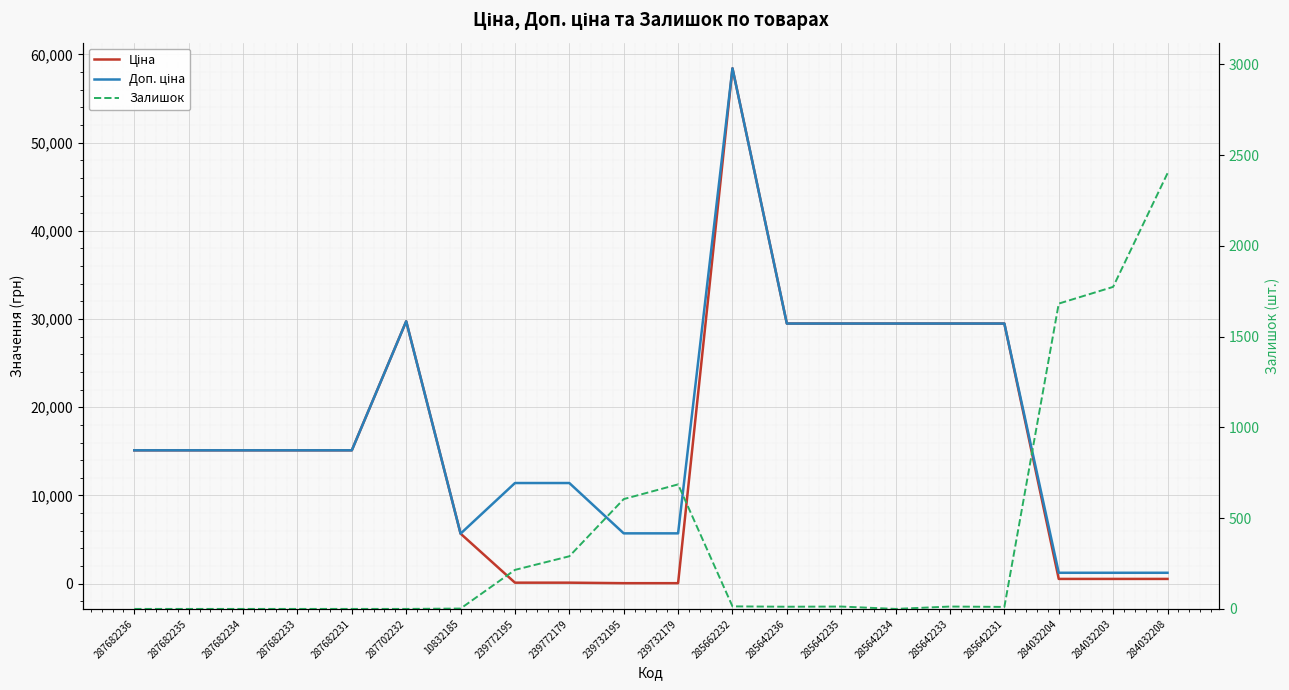

What is the value of the Залишок point at the 11th from the left?

686.0